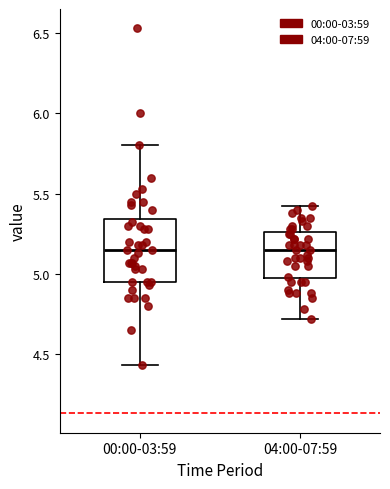

Comparing the boxes themselves (not the whiskers), which one is the tallest?

00:00-03:59